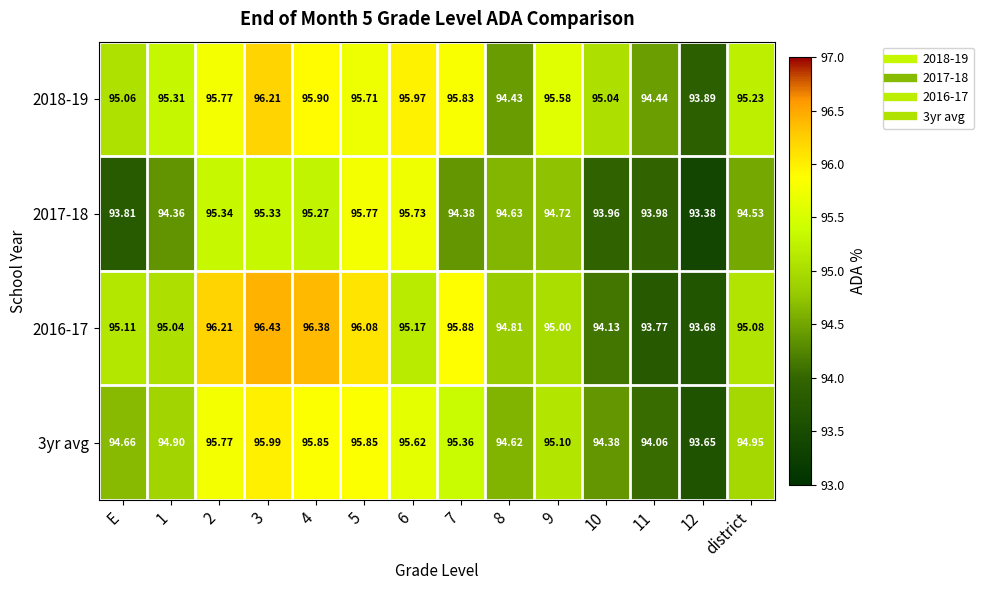

Rank the series by their average value, from lowest to highest.

2017-18, 3yr avg, 2016-17, 2018-19